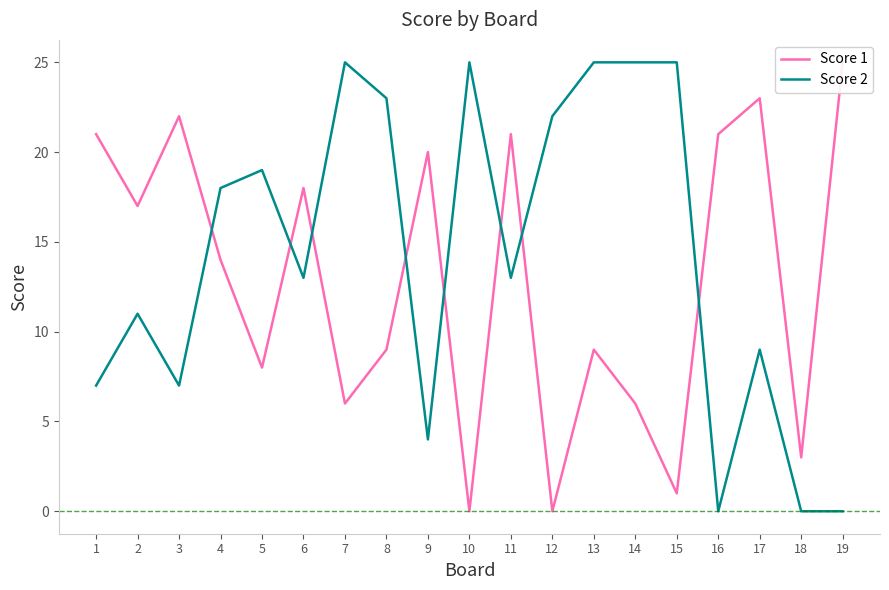

What is the sum of all Score 1 values?

244